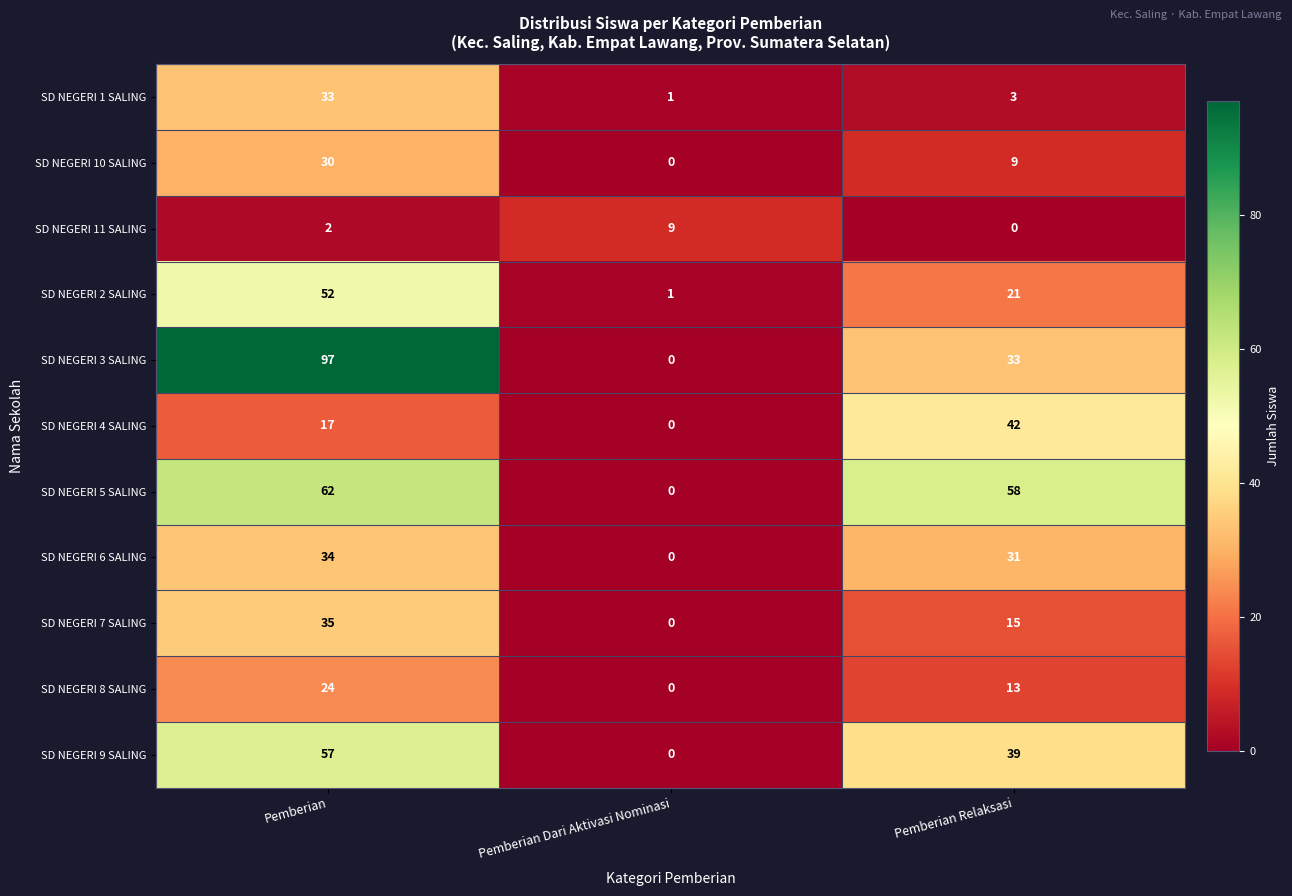

Is the value of SD NEGERI 7 SALING at Pemberian greater than the value of SD NEGERI 4 SALING at Pemberian Relaksasi?

No